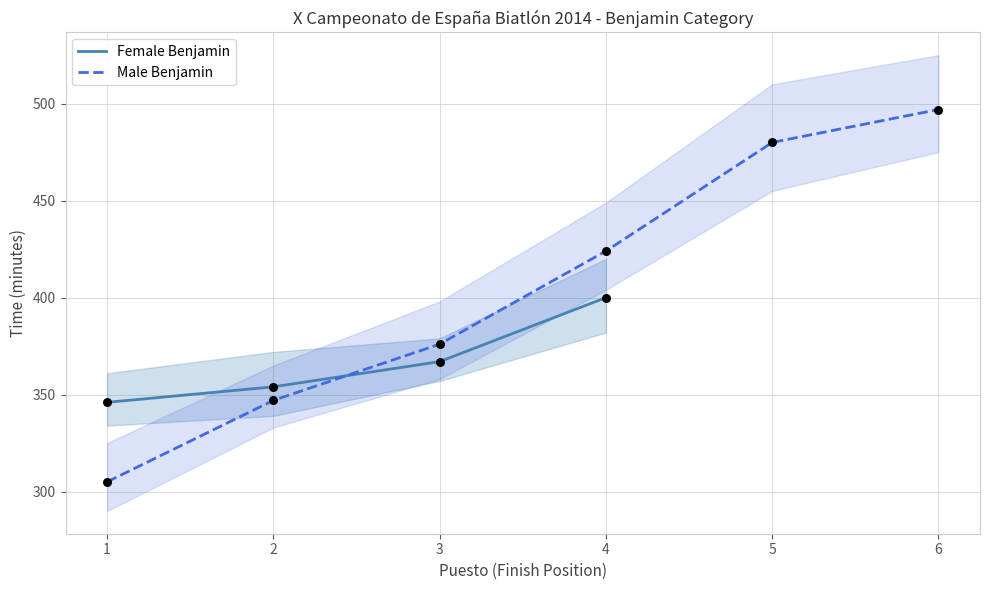

List the labels in order of Male Benjamin value, smallest first.

1, 2, 3, 4, 5, 6